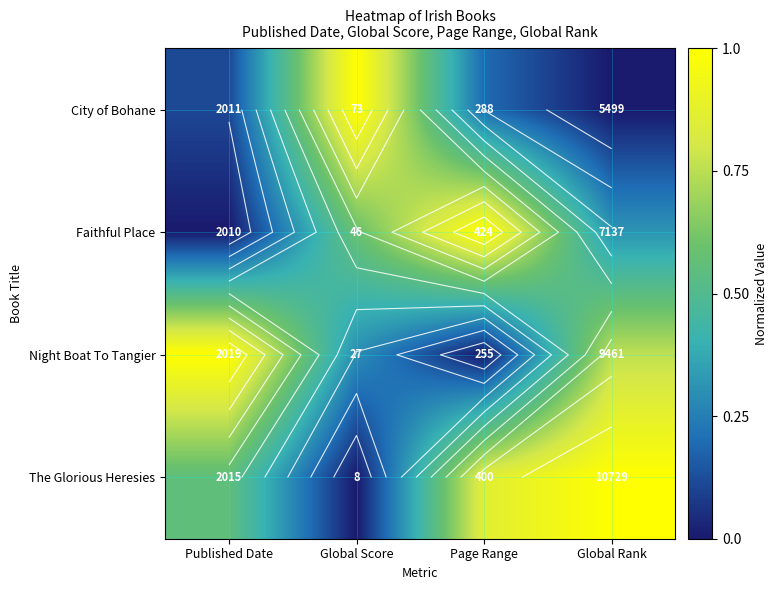

At how many categories does at least one series exceed 0?

4